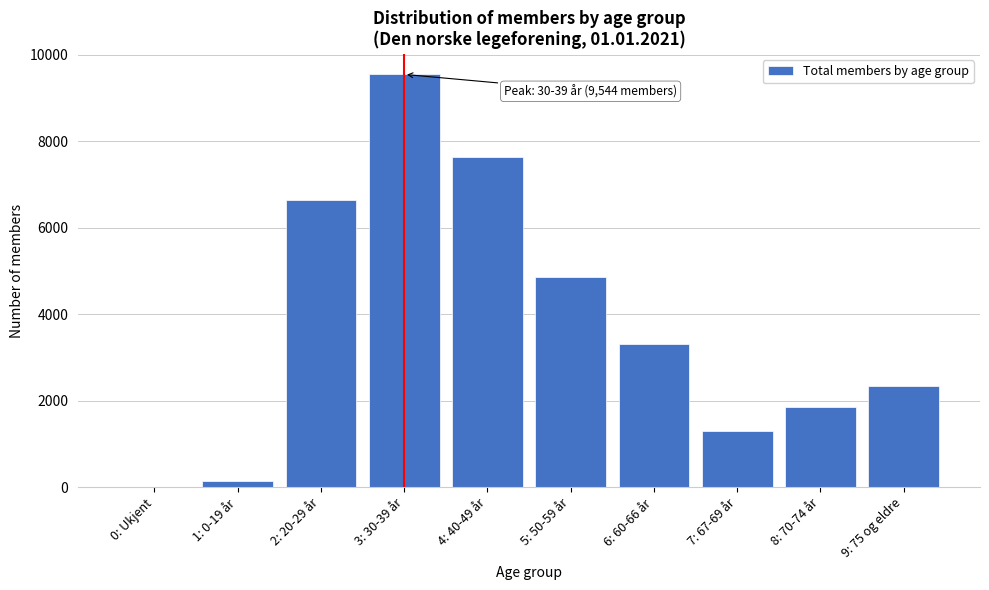

Reading left to right, extract all data points from this chart.

0: Ukjent=1	1: 0-19 år=155	2: 20-29 år=6643	3: 30-39 år=9544	4: 40-49 år=7640	5: 50-59 år=4871	6: 60-66 år=3310	7: 67-69 år=1289	8: 70-74 år=1844	9: 75 og eldre=2331